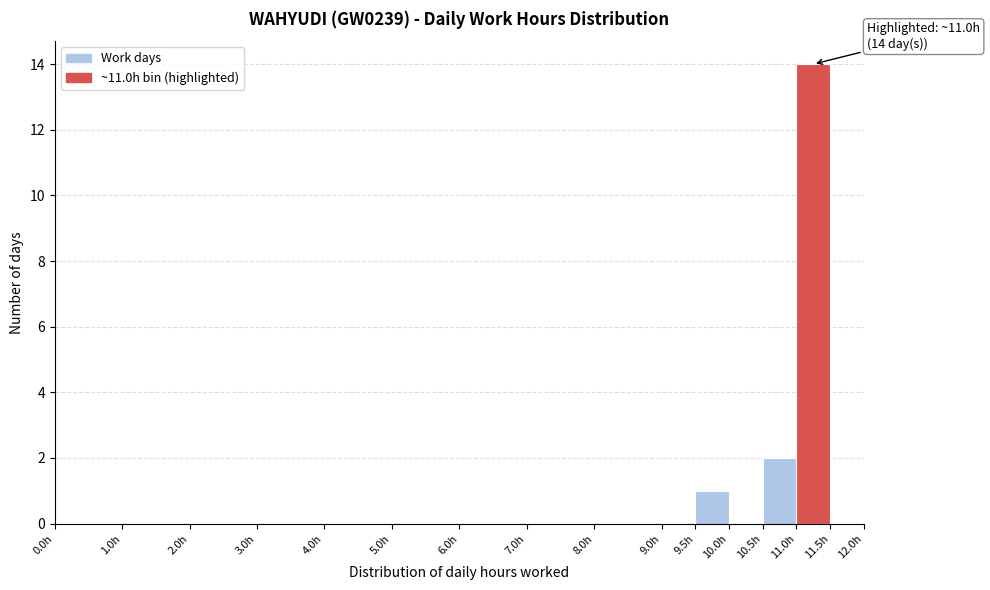

Over which range of the x-axis is the bar tallest?

11.0 to 11.5